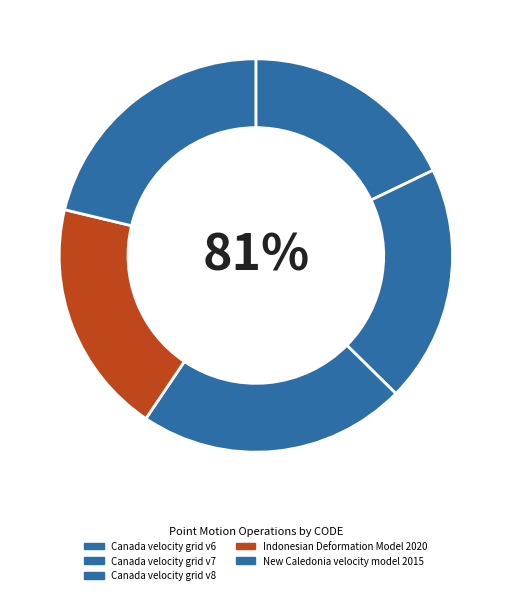

To the nearest percent, what is the average slice percentage?

20%